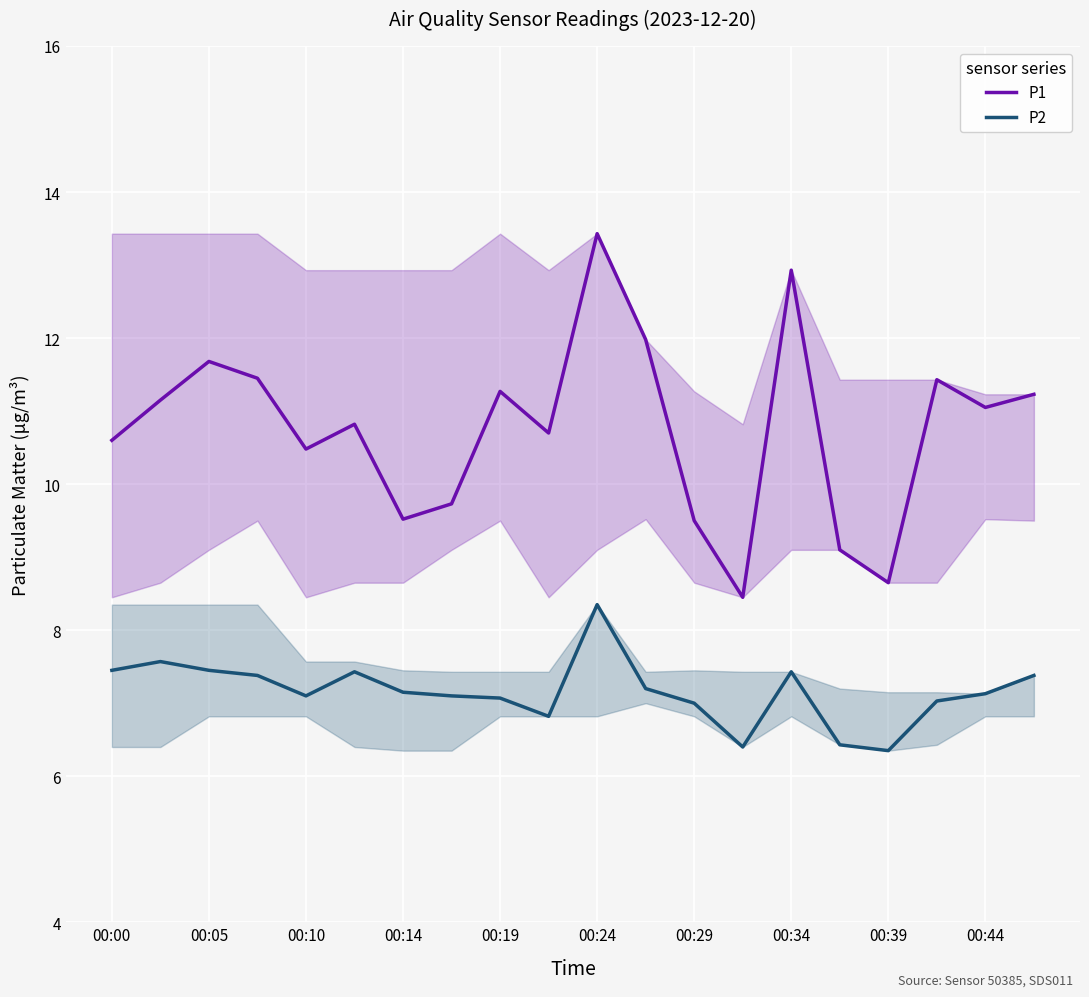

How many data points in P2 are less than 7?

4